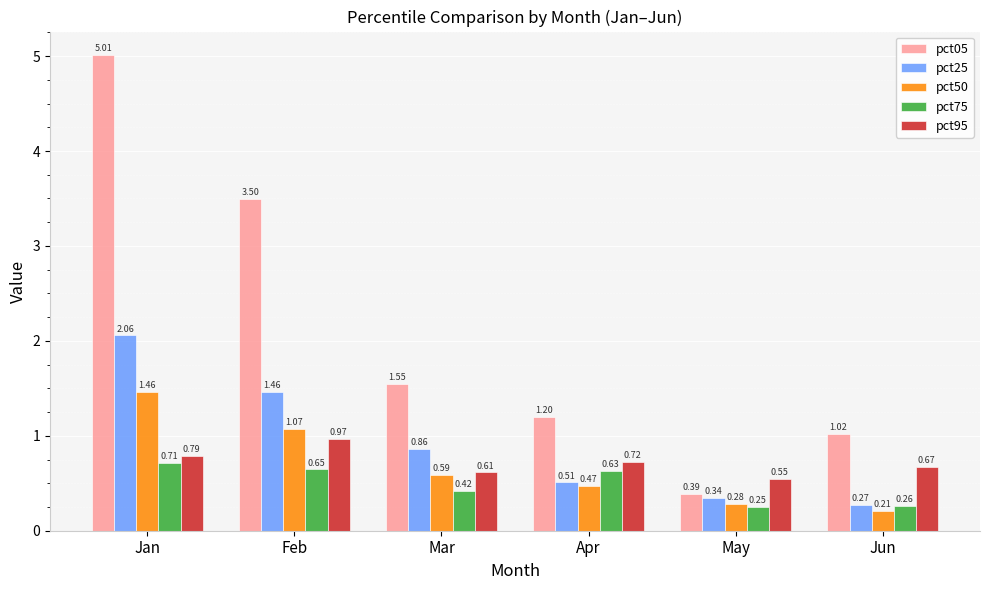

Which series has the largest total across all categories?

pct05